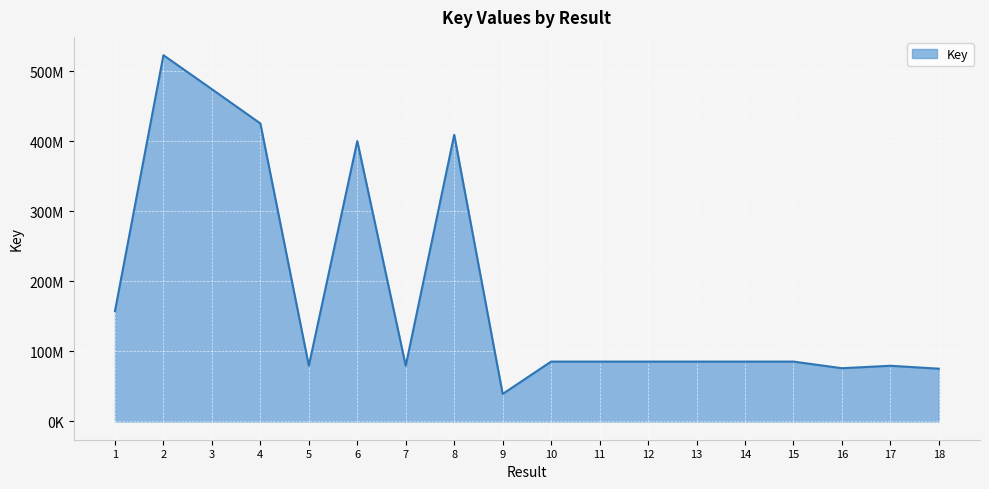

Does the chart display data point markers on the line(s)?

No